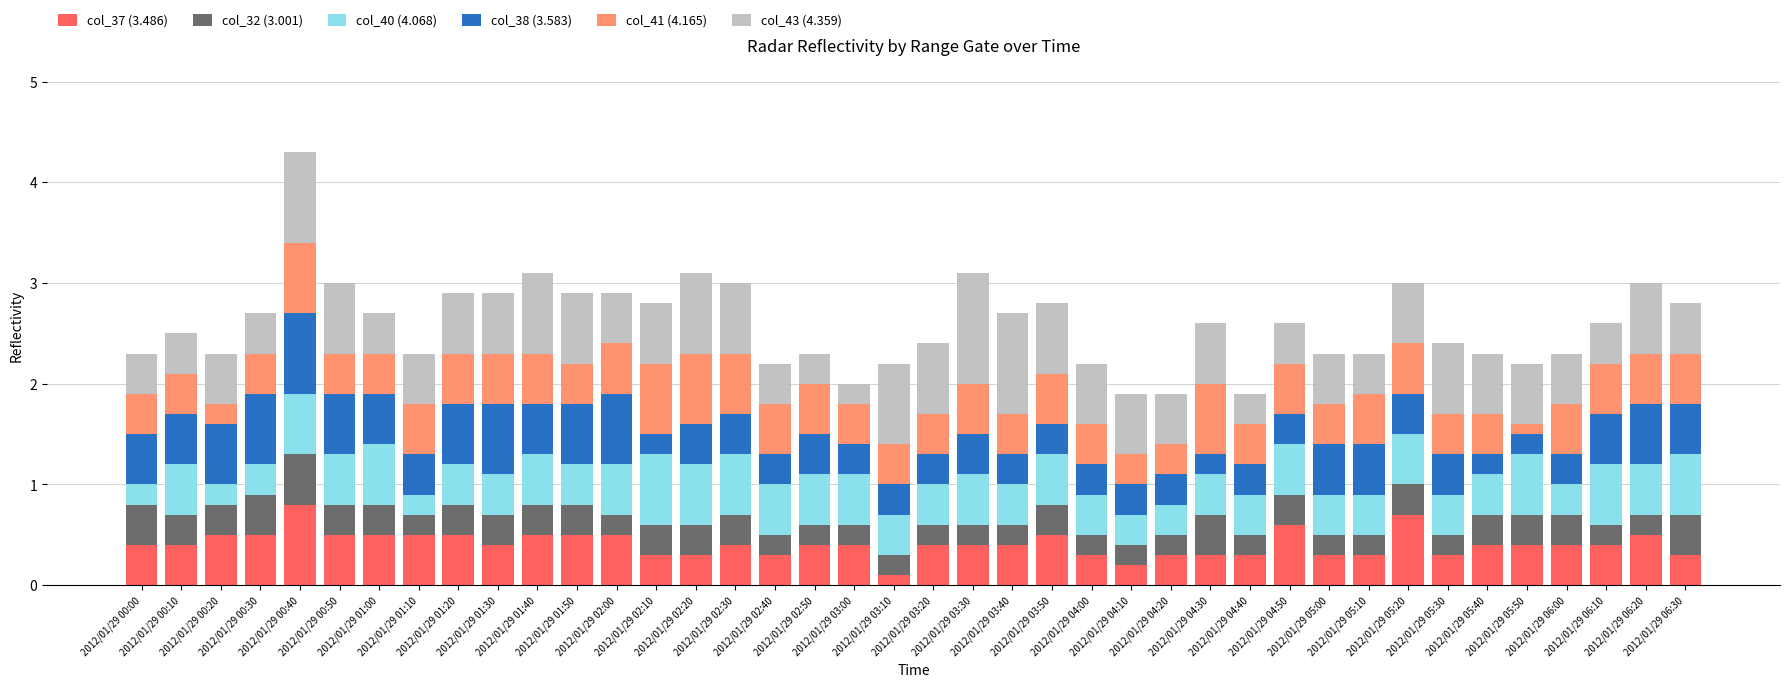

What is the sum of all col_37 (3.486) values?

16.4